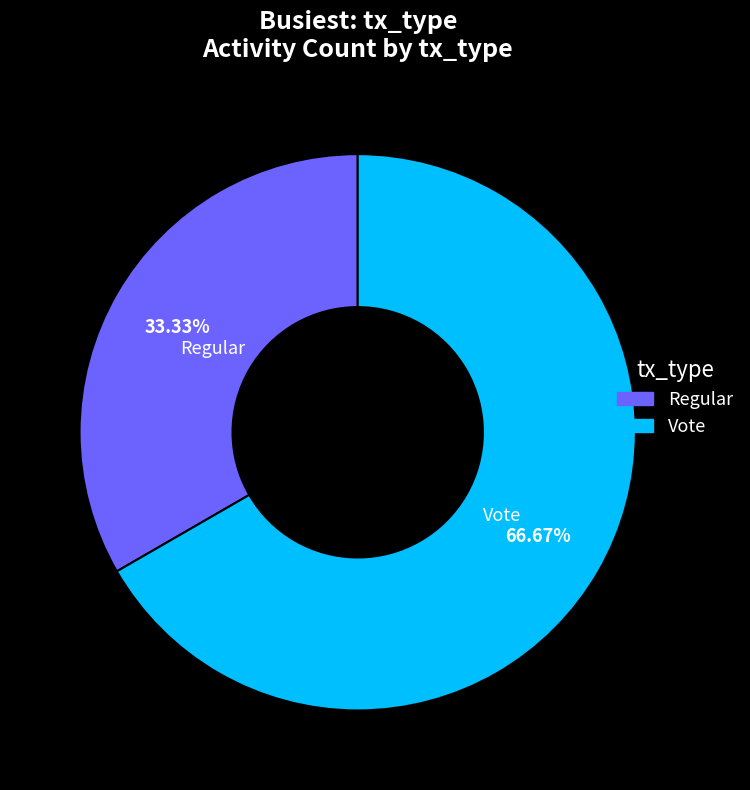

Between Regular and Vote, which is larger?

Vote